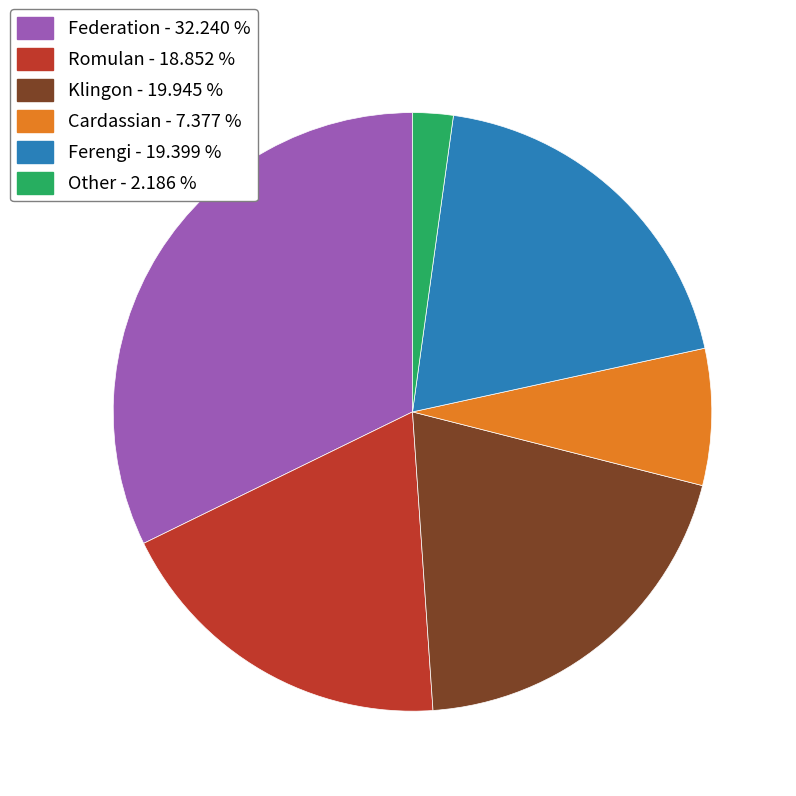

Is there any slice that represents more than half of the pie?

No